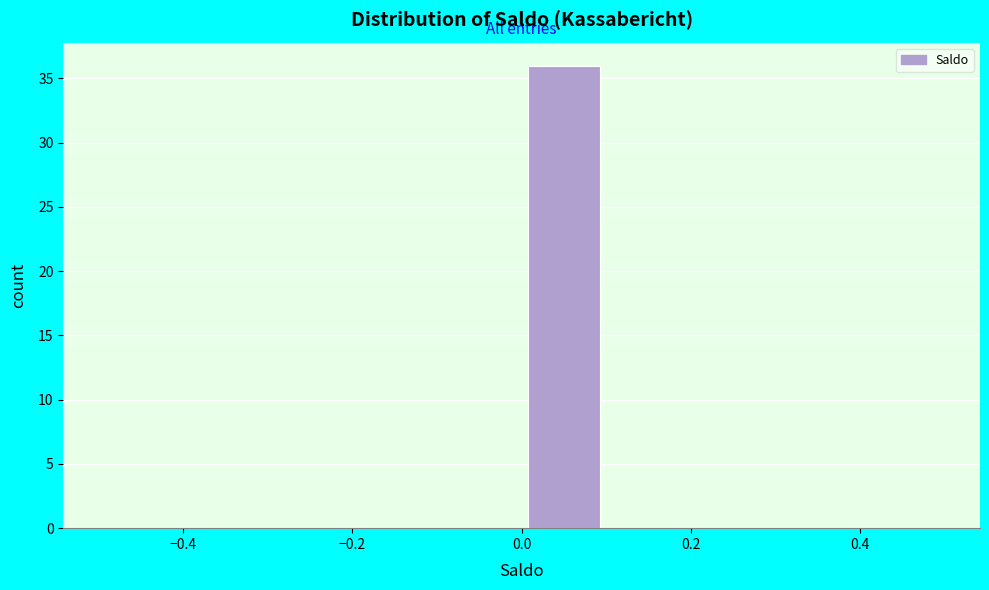

What is the height of the bar covering 0.0 to 0.1 on the x-axis? The values are not printed on the chart, so give them approximately, as read against the axis.

36